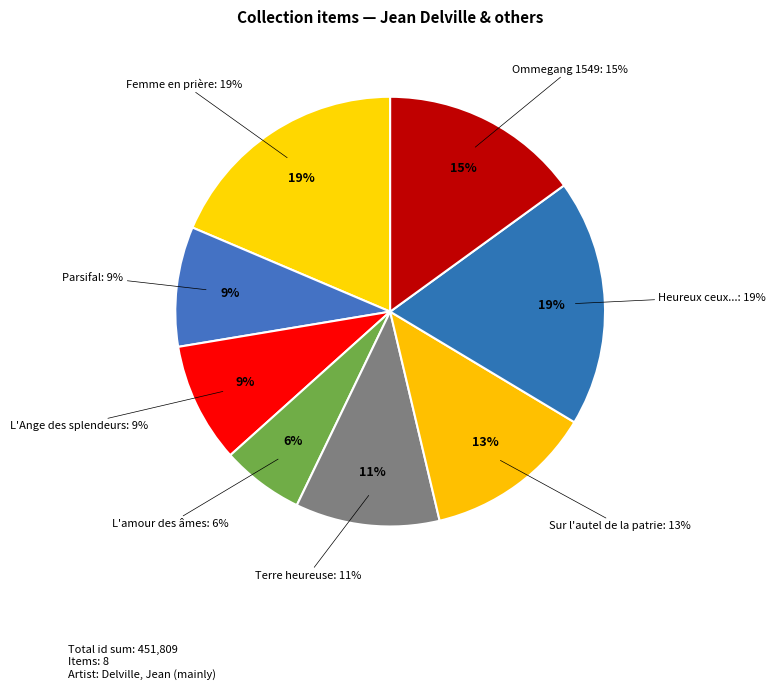

How many segments does this pie chart have?

8